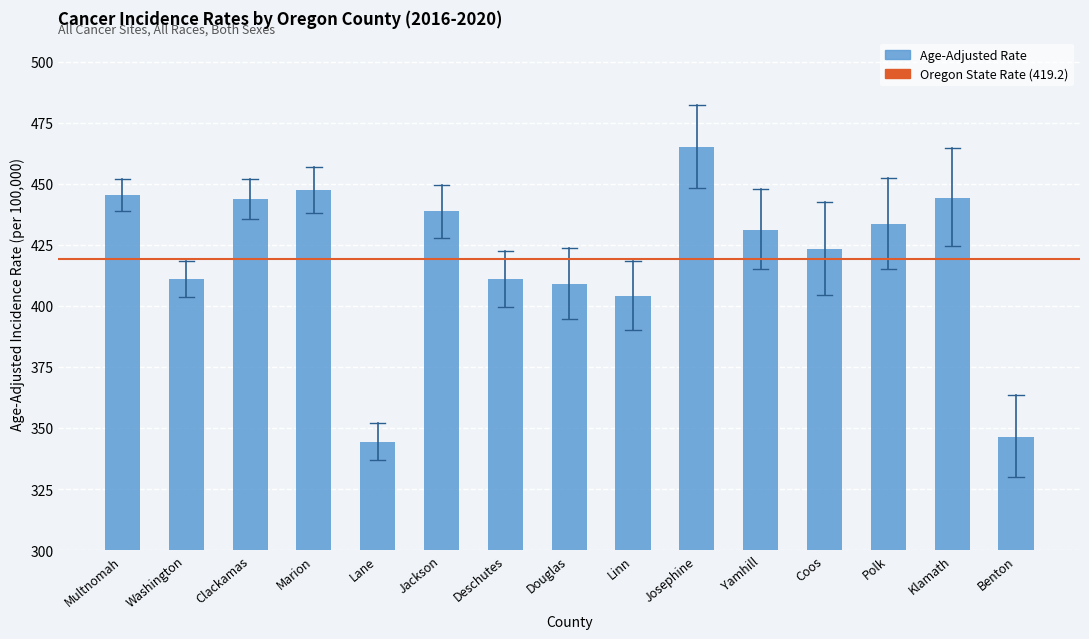

How many data points does each series have?

15